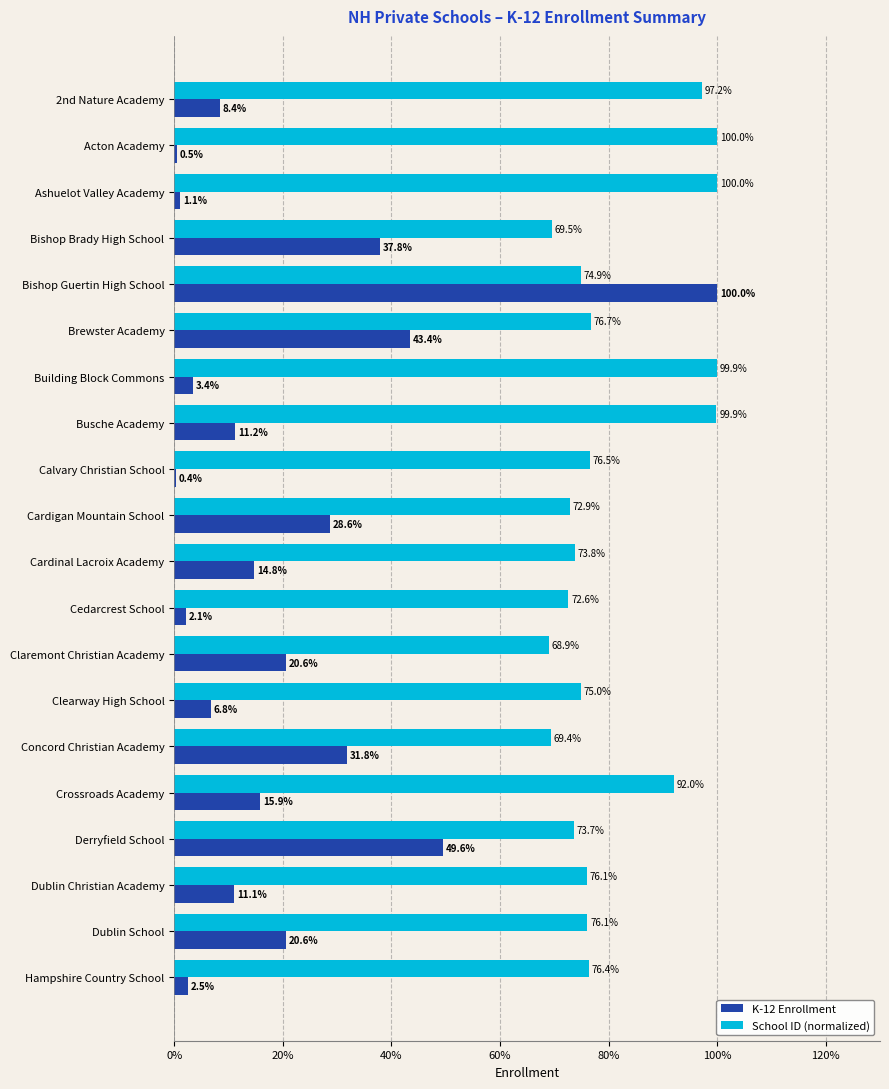

Which series has the largest total across all categories?

School ID (normalized)